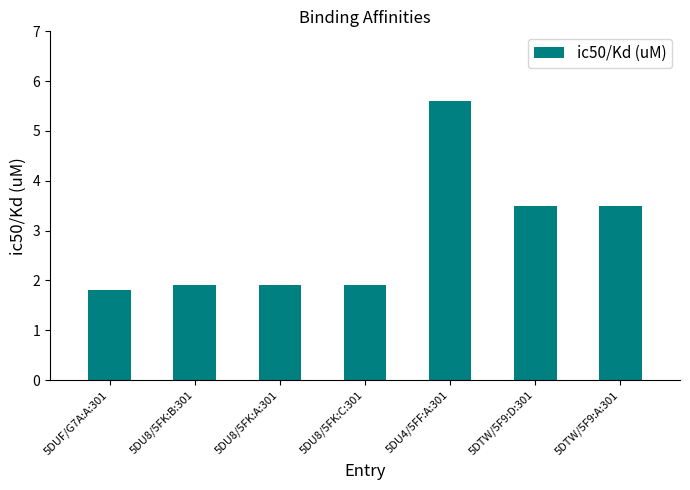

Reading right to left, transcribe all the data shown in this chart.

3.5	3.5	5.6	1.9	1.9	1.9	1.8